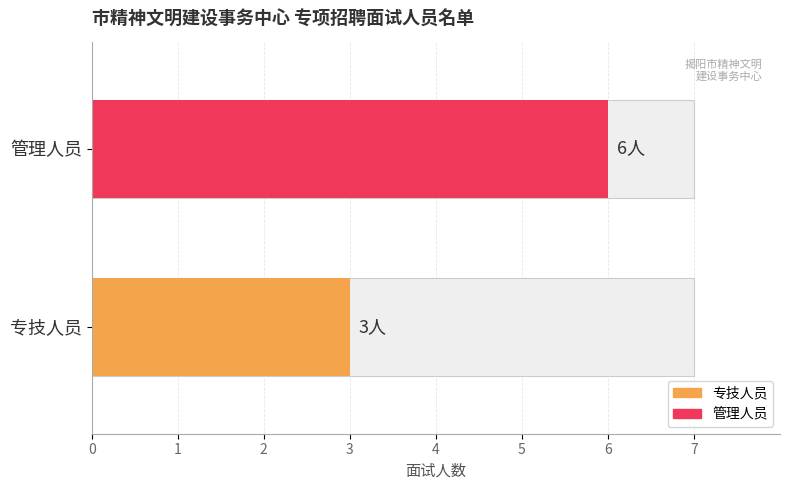

Which series has the largest total across all categories?

管理人员